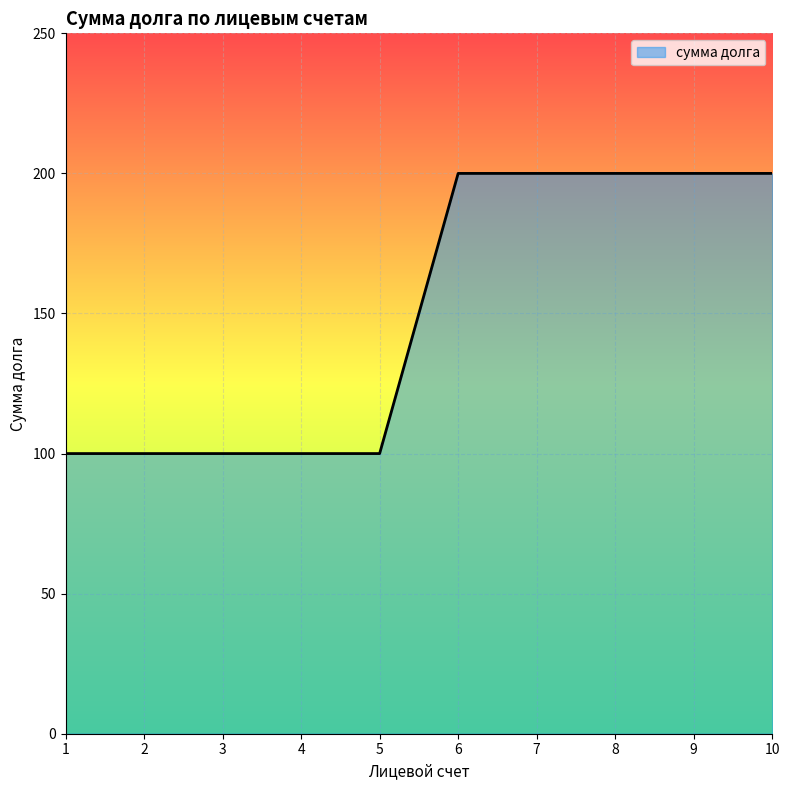

The chart shows a value of 101 at 9. True or false?

False